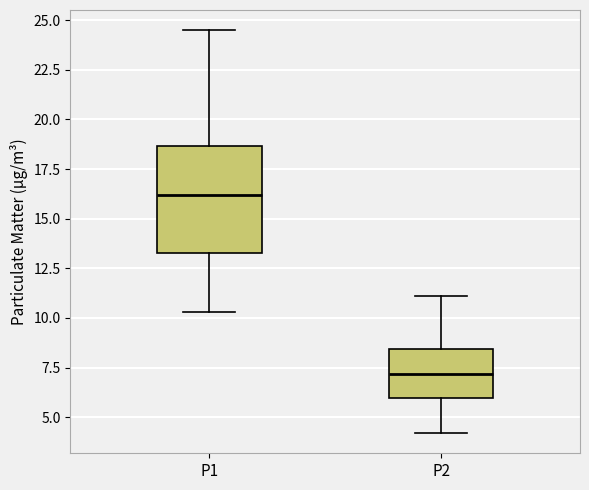

Where is the lower edge of the box for P1 on the y-axis? The values are not printed on the chart, so give them approximately, as read against the axis.

13.5